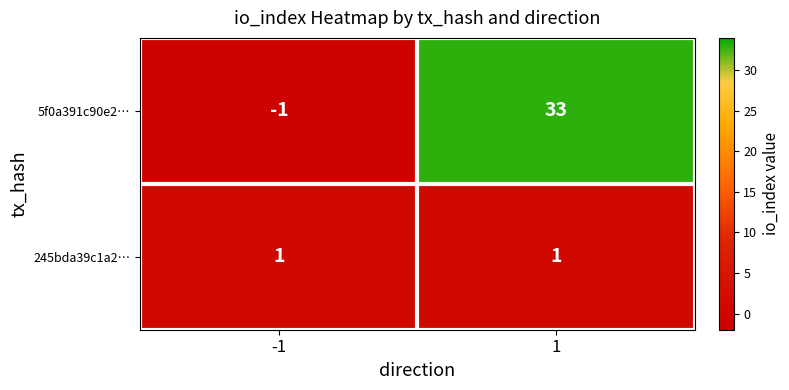

List the series in order of their peak value, lowest first.

245bda39c1a2…, 5f0a391c90e2…